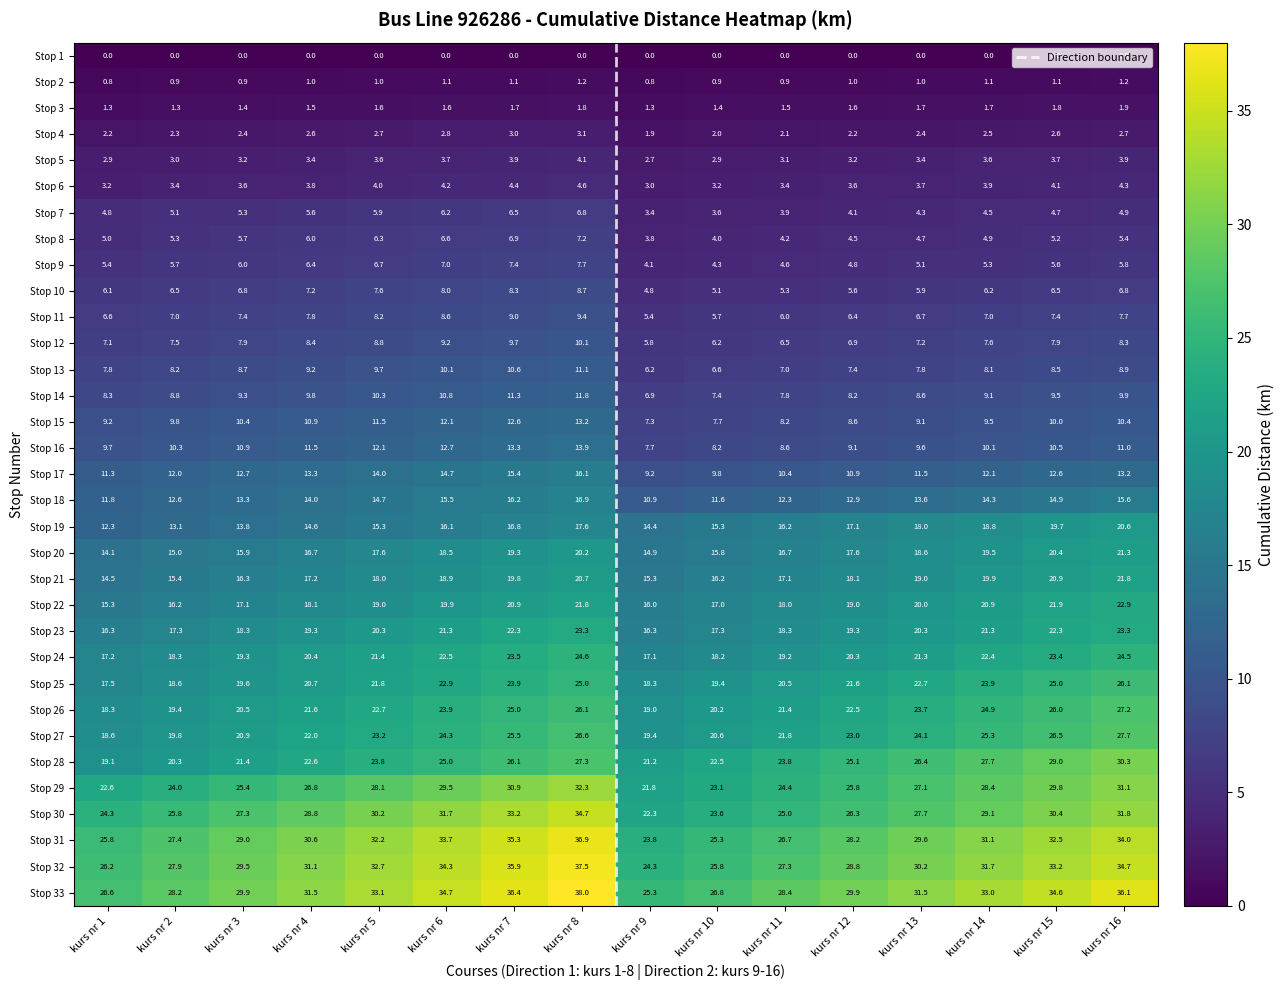

What is the difference between the maximum and minimum values in the Stop 15 series?

5.9